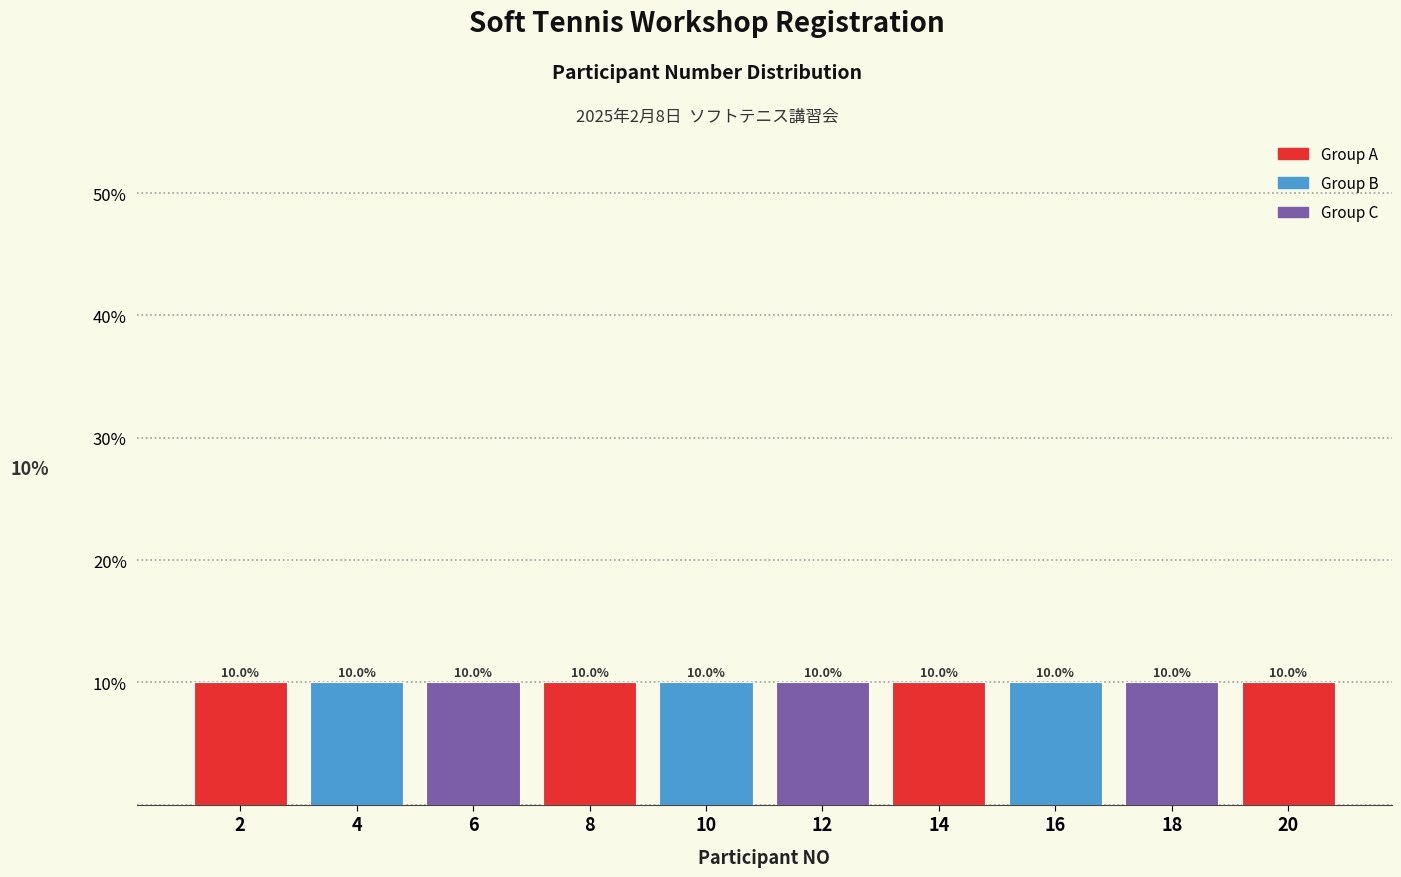

Reading left to right, transcribe this chart: for each bar, give the range it covers on the x-axis and its height.

1 to 3: 10.0
3 to 5: 10.0
5 to 7: 10.0
7 to 9: 10.0
9 to 11: 10.0
11 to 13: 10.0
13 to 15: 10.0
15 to 17: 10.0
17 to 19: 10.0
19 to 21: 10.0